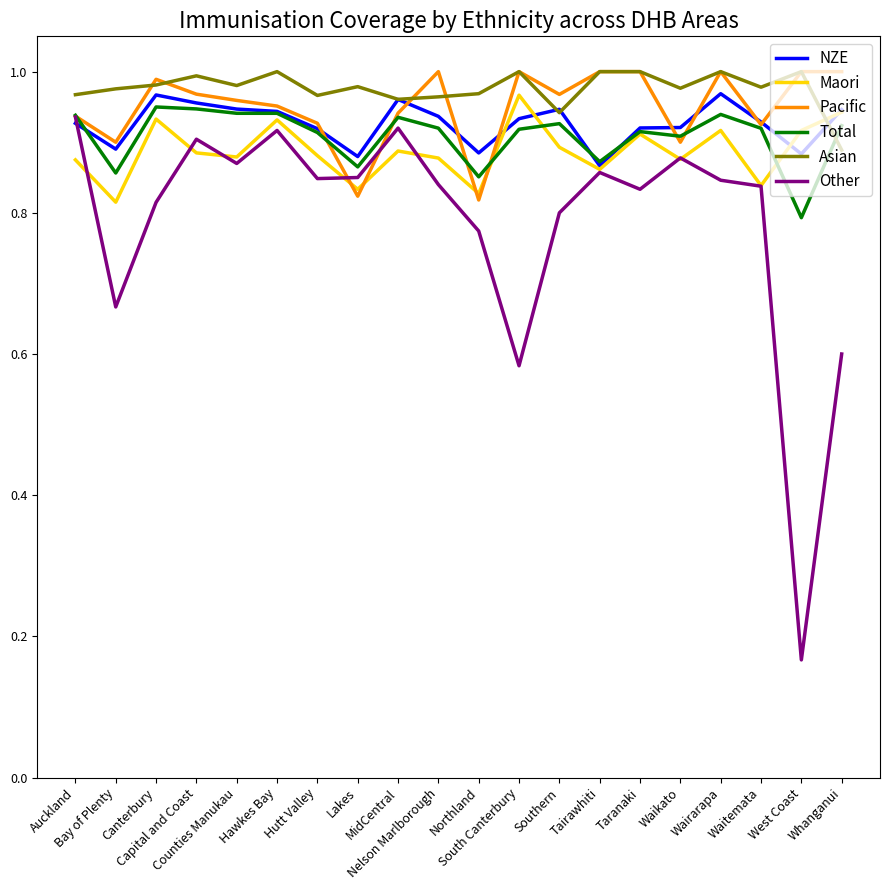

True or false: Asian and NZE intersect in this chart.

True